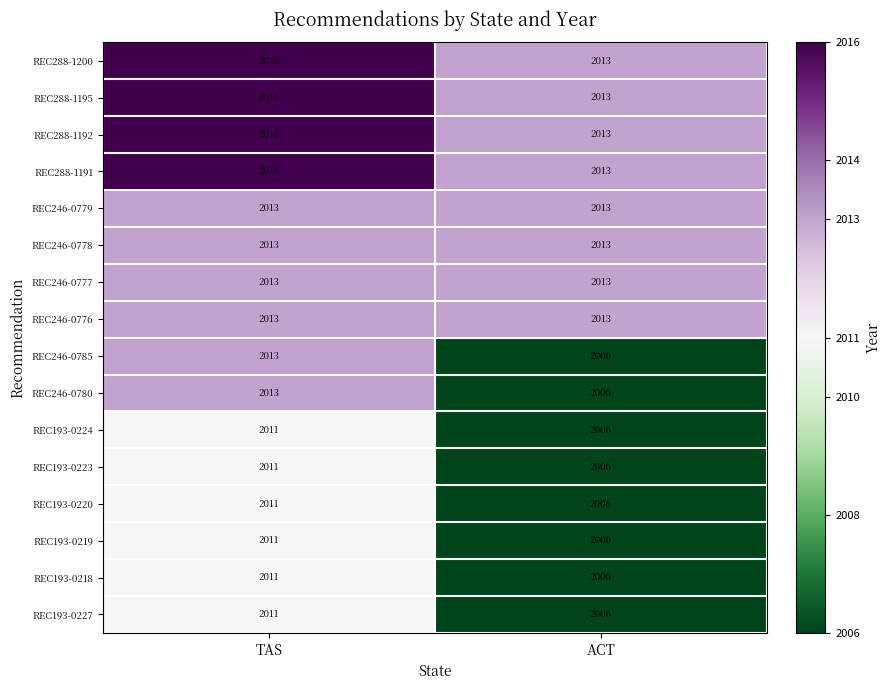

What is the difference between the REC193-0218 values at ACT and TAS?

5